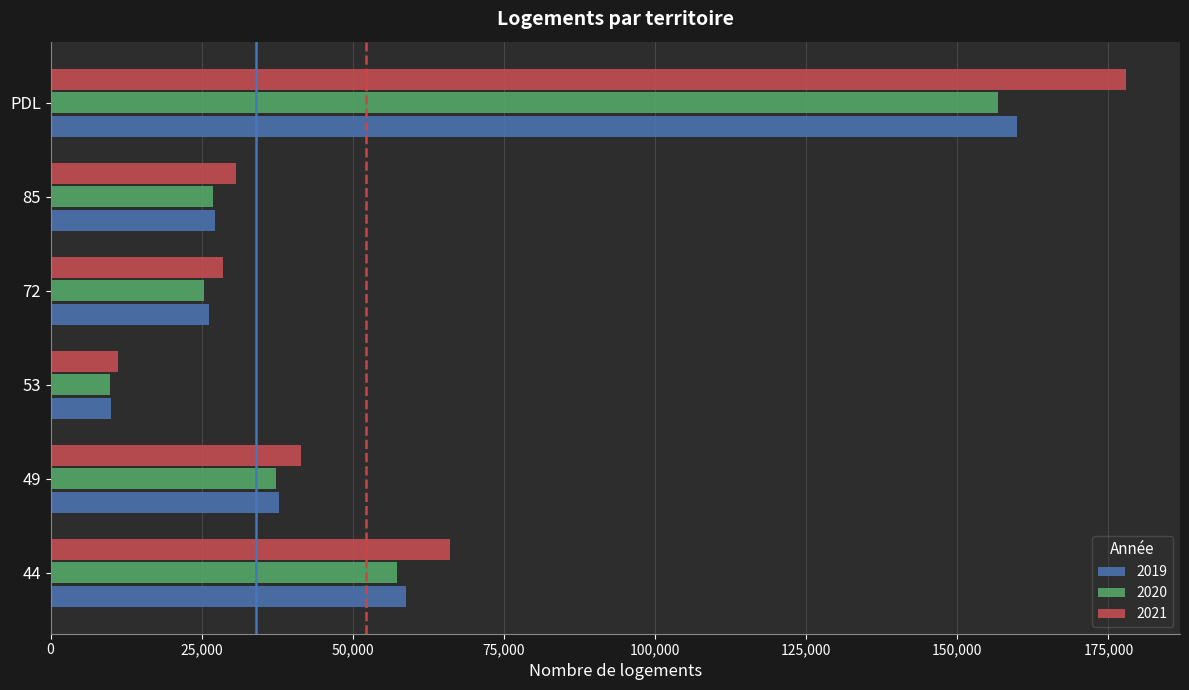

Between 53 and PDL, which series saw the biggest shift?

2021